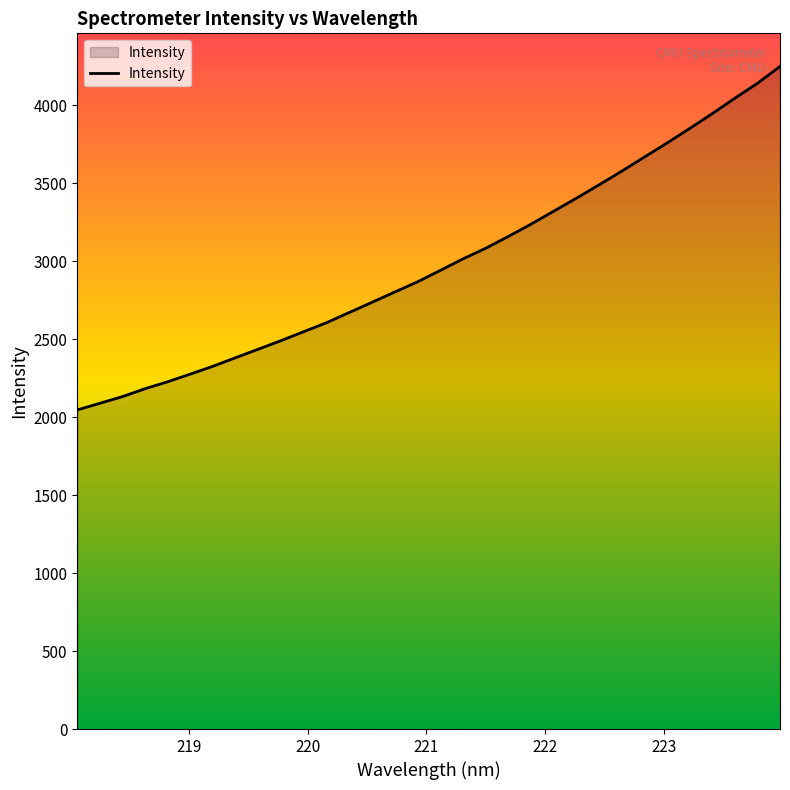

What is the maximum value shown in the chart?

4249.8